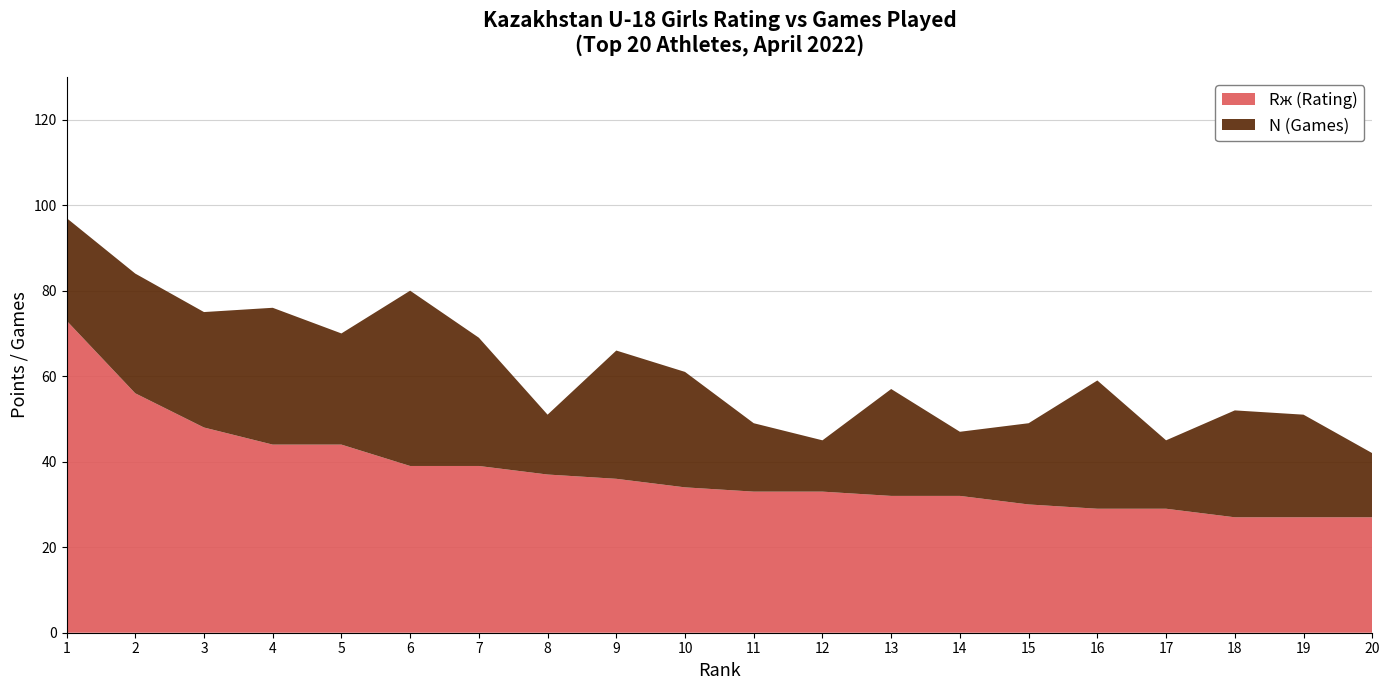

Reading left to right, list all the values displayed in this chart.

Rж (Rating): 1=73	2=56	3=48	4=44	5=44	6=39	7=39	8=37	9=36	10=34	11=33	12=33	13=32	14=32	15=30	16=29	17=29	18=27	19=27	20=27
N (Games): 1=24	2=28	3=27	4=32	5=26	6=41	7=30	8=14	9=30	10=27	11=16	12=12	13=25	14=15	15=19	16=30	17=16	18=25	19=24	20=15